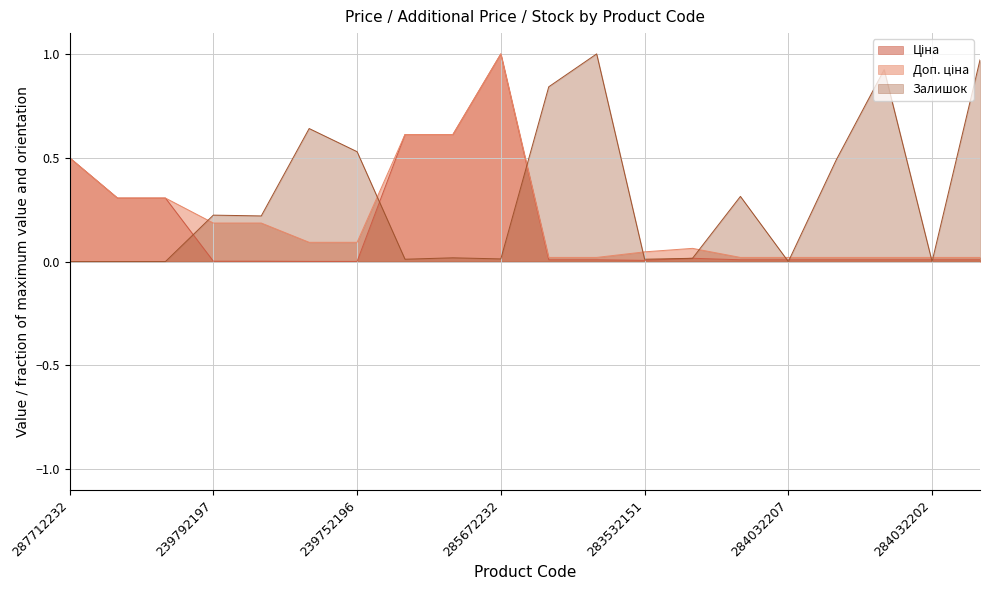

Reading left to right, what are all the values shown in this chart?

Ціна: 287712232=0.5	287692233=0.3	287692231=0.3	239792197=0.0	239792196=0.0	239752197=0.0	239752196=0.0	285652233=0.6	285652231=0.6	285672232=1.0	284032204=0.0	284032203=0.0	283532151=0.0	283892151=0.0	284032208=0.0	284032207=0.0	284032206=0.0	284032205=0.0	284032202=0.0	284032201=0.0
Доп. ціна: 287712232=0.5	287692233=0.3	287692231=0.3	239792197=0.2	239792196=0.2	239752197=0.1	239752196=0.1	285652233=0.6	285652231=0.6	285672232=1.0	284032204=0.0	284032203=0.0	283532151=0.0	283892151=0.1	284032208=0.0	284032207=0.0	284032206=0.0	284032205=0.0	284032202=0.0	284032201=0.0
Залишок: 287712232=0.0	287692233=0.0	287692231=0.0	239792197=0.2	239792196=0.2	239752197=0.6	239752196=0.5	285652233=0.0	285652231=0.0	285672232=0.0	284032204=0.8	284032203=1.0	283532151=0.0	283892151=0.0	284032208=0.3	284032207=0.0	284032206=0.5	284032205=0.9	284032202=0.0	284032201=1.0